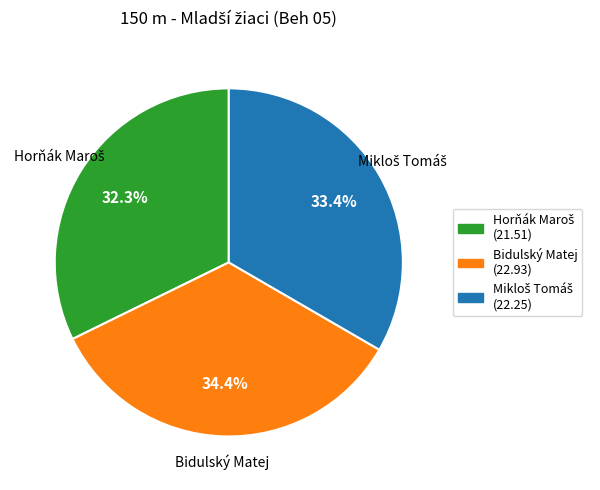

The Bidulský Matej slice represents 20% of the pie. True or false?

False